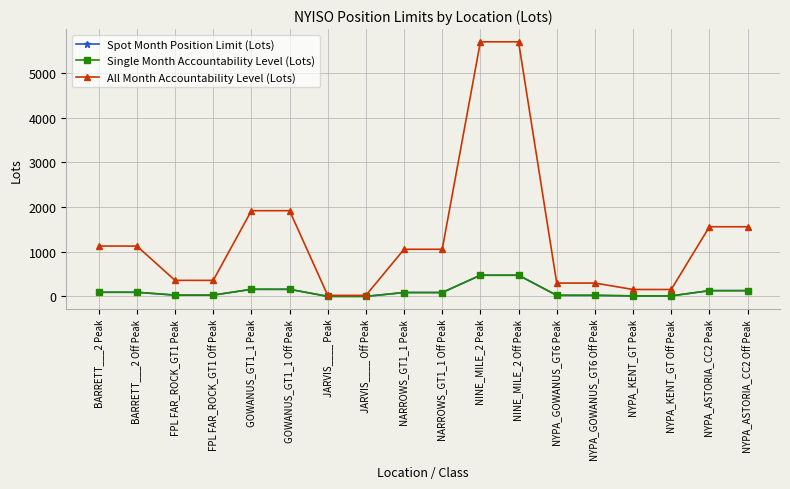

Does the chart have visible grid lines?

Yes